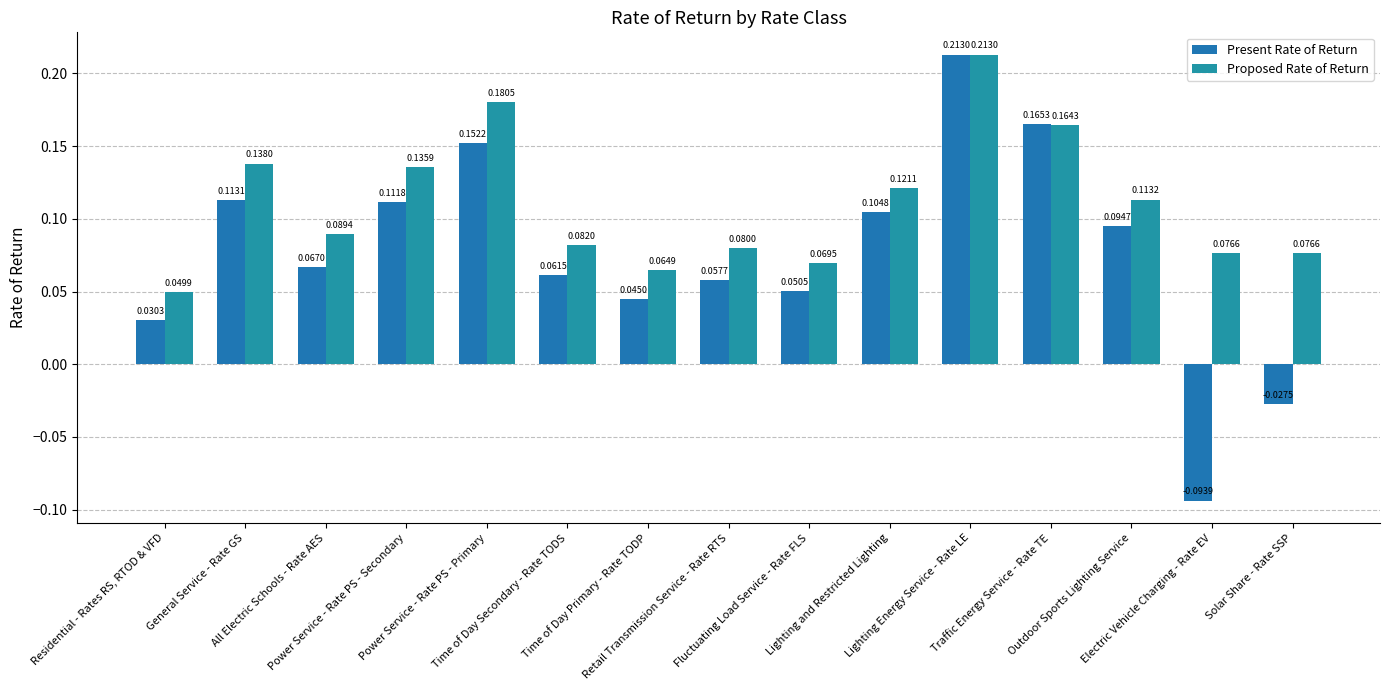

How many groups of bars are there?

15